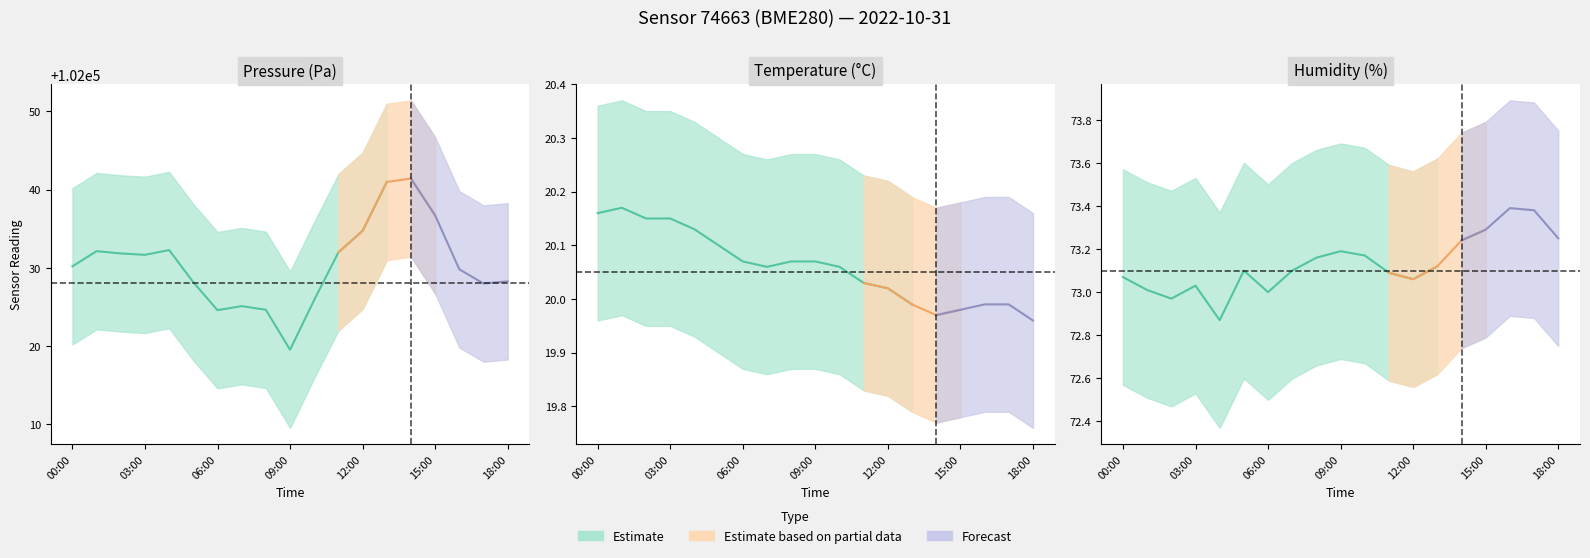

List the series in order of their peak value, highest first.

pressure, humidity, temperature